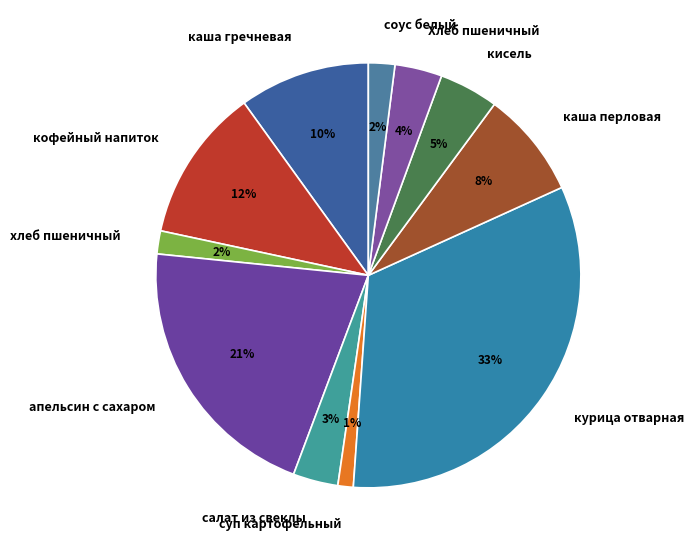

How many slices are in this pie chart?

11